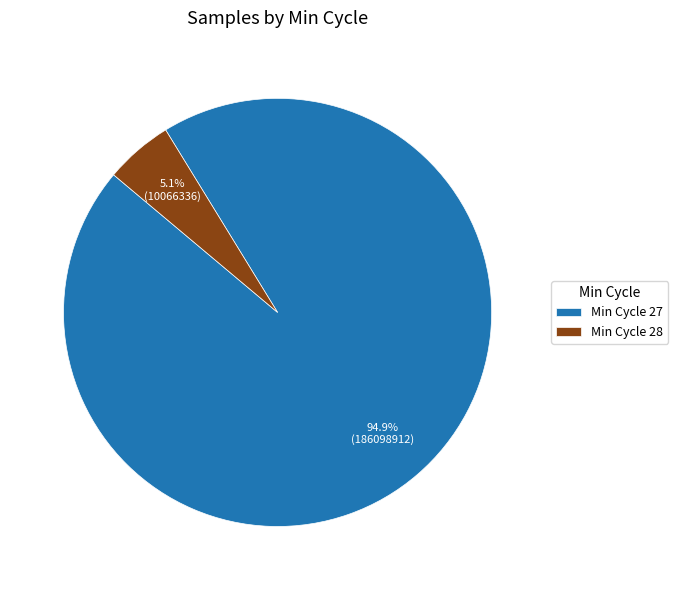

What is the smallest slice in the pie chart?

Min Cycle 28